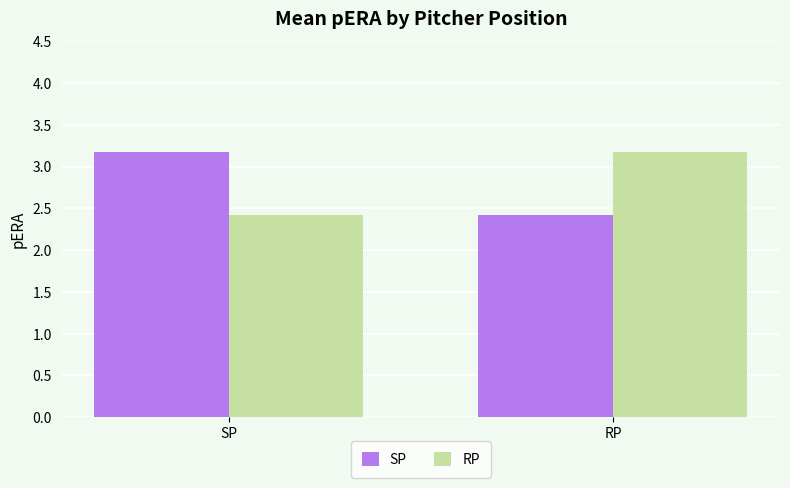

What position from the right is RP?

1